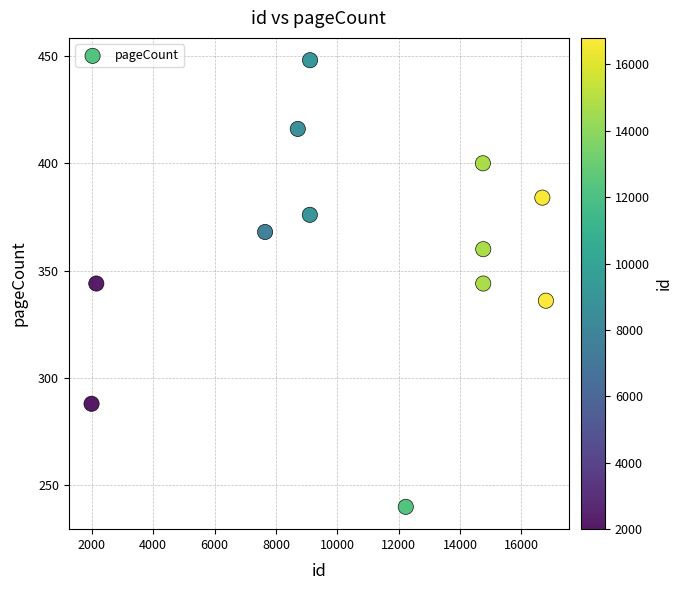

What is the average Y value?

359